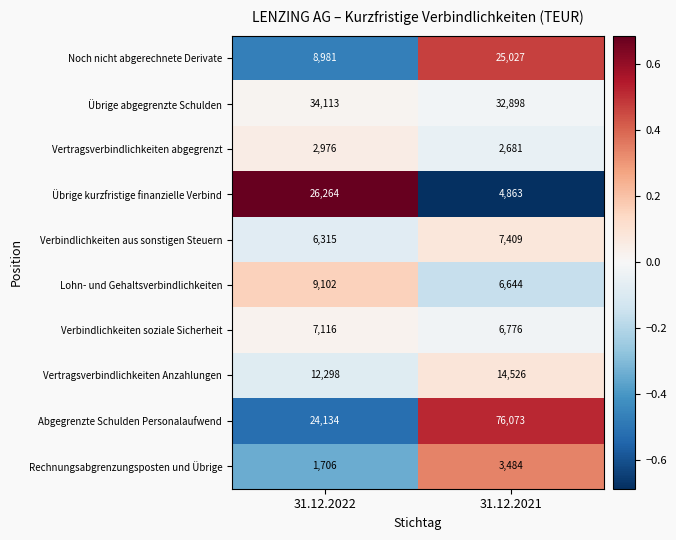

What is the minimum value for Rechnungsabgrenzungsposten und Übrige?

1706